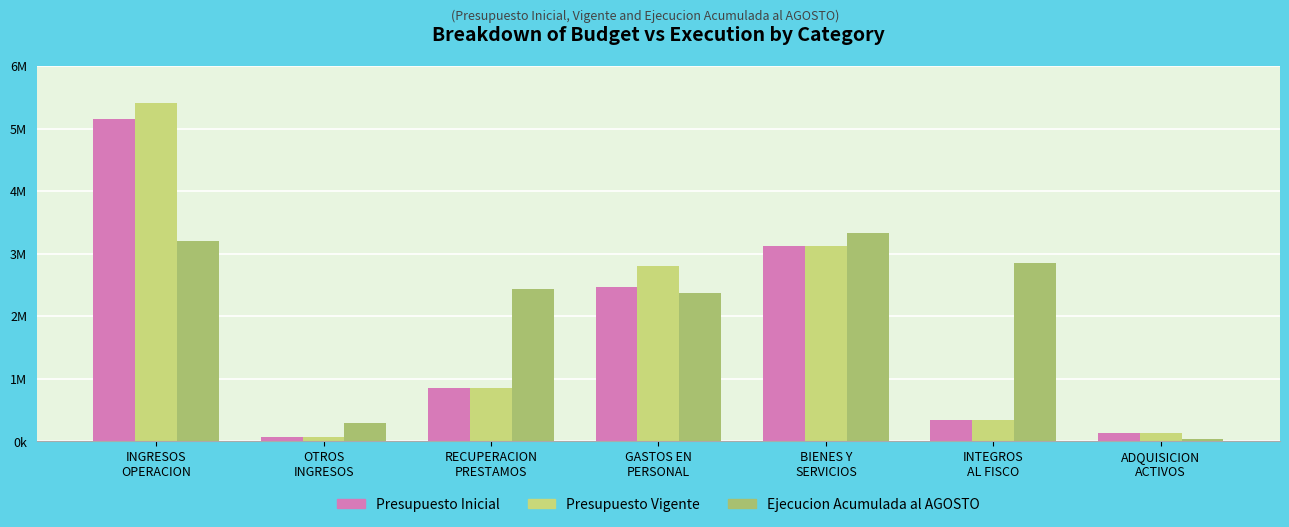

At which label does Ejecucion Acumulada al AGOSTO reach its peak?

BIENES Y
SERVICIOS